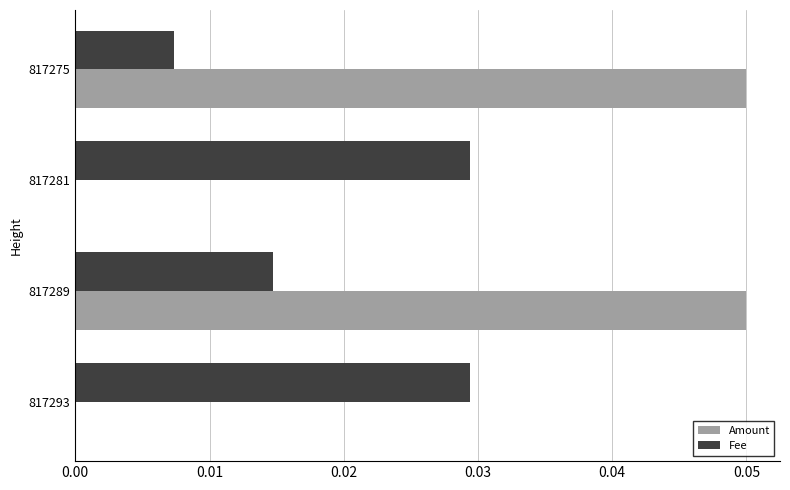

Which series has the largest total across all categories?

Amount